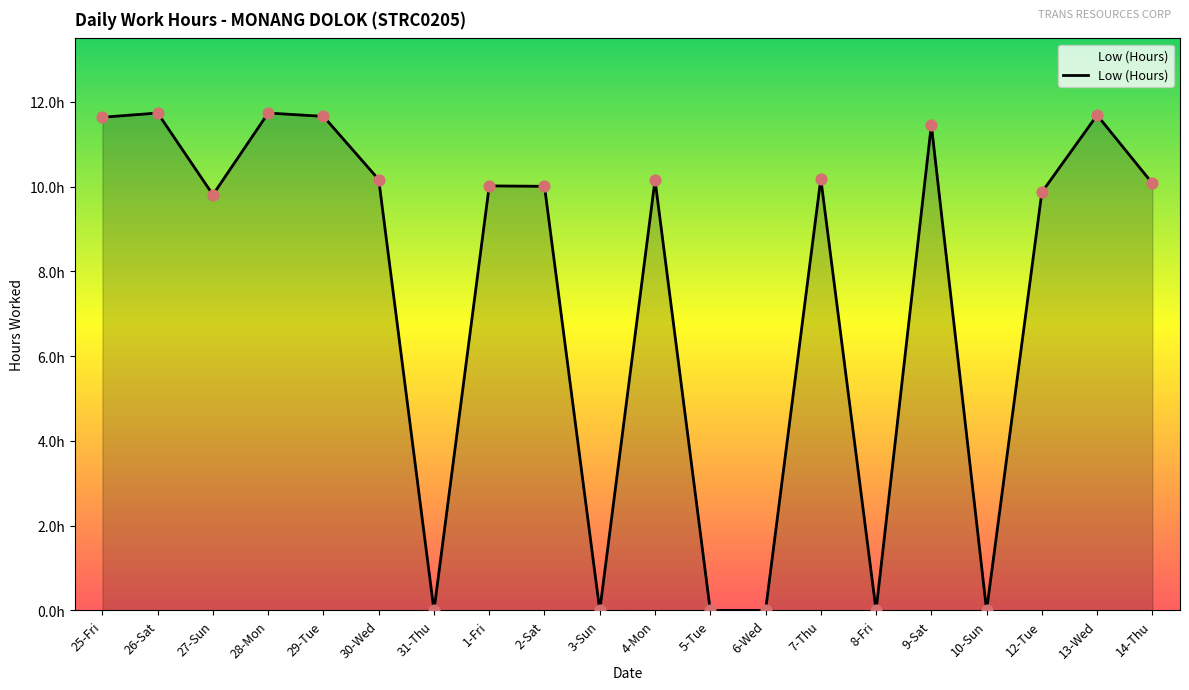

Does the chart have visible grid lines?

No